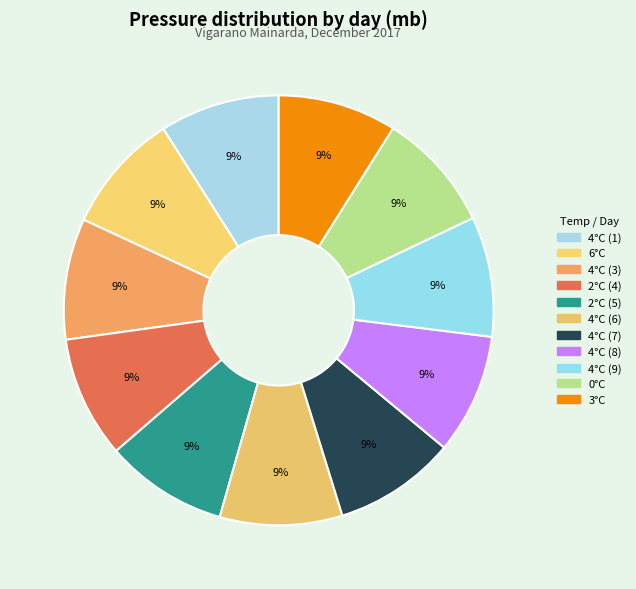

Does 4°C (9) account for over 50% of the chart?

No